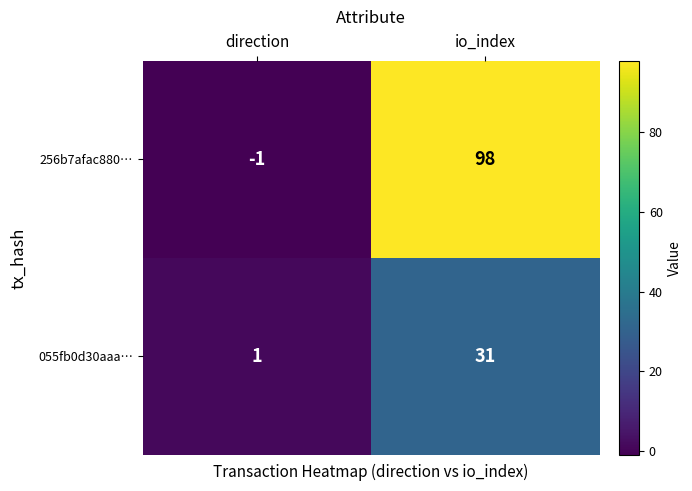

At which category is the sum across all series the highest?

io_index